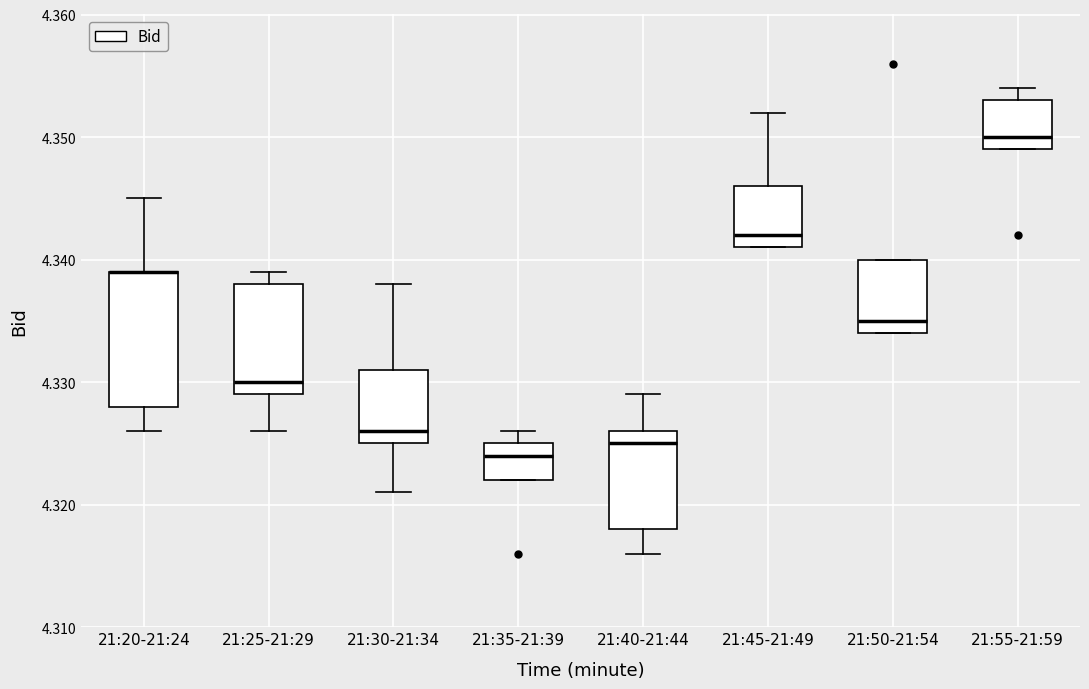

Where does the median line of the box for 21:55-21:59 sit on the y-axis? The values are not printed on the chart, so give them approximately, as read against the axis.

4.350